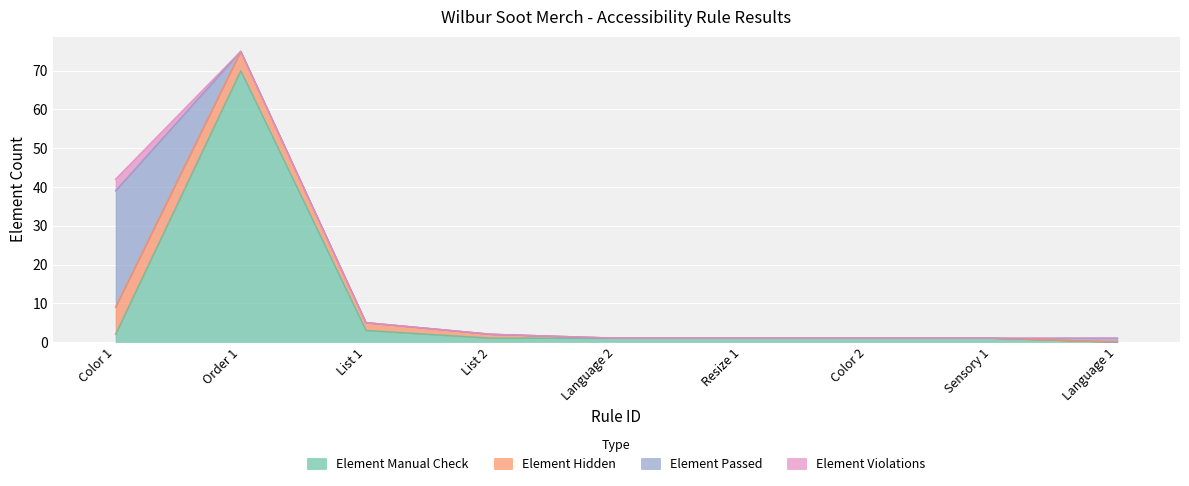

At which label does Element Manual Check reach its peak?

Order 1